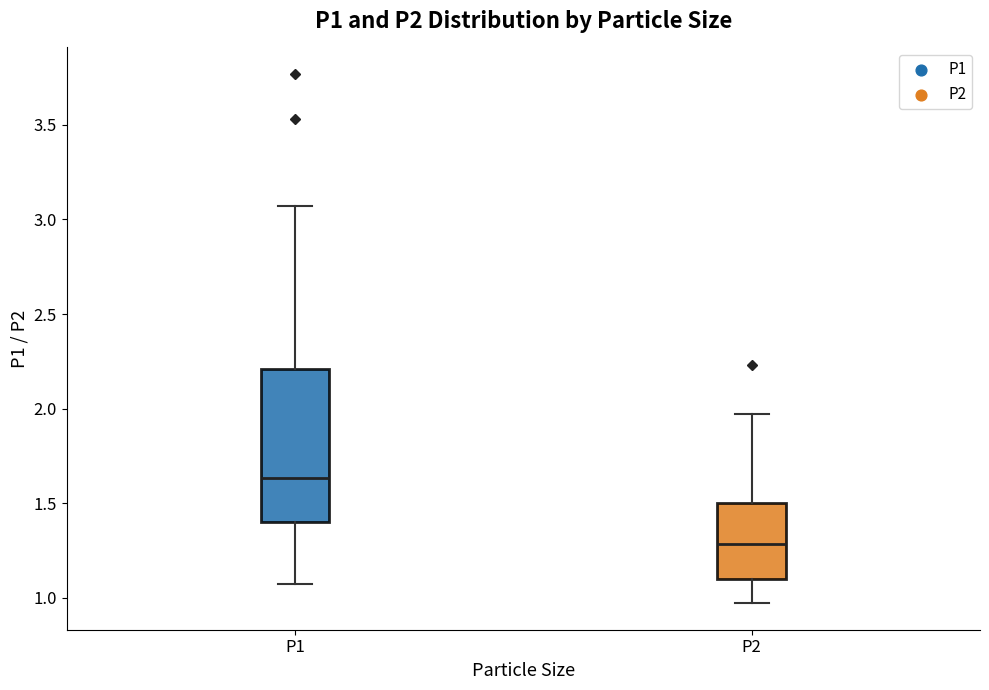

Reading left to right, read every box against the y-axis: the position of its median line, the range the box covers, and the ends of its whiskers. The values are not printed on the chart, so give them approximately, as read against the axis.

P1: median 1.65, box 1.40 to 2.20, whiskers 1.05 to 3.05
P2: median 1.30, box 1.10 to 1.50, whiskers 0.95 to 1.95